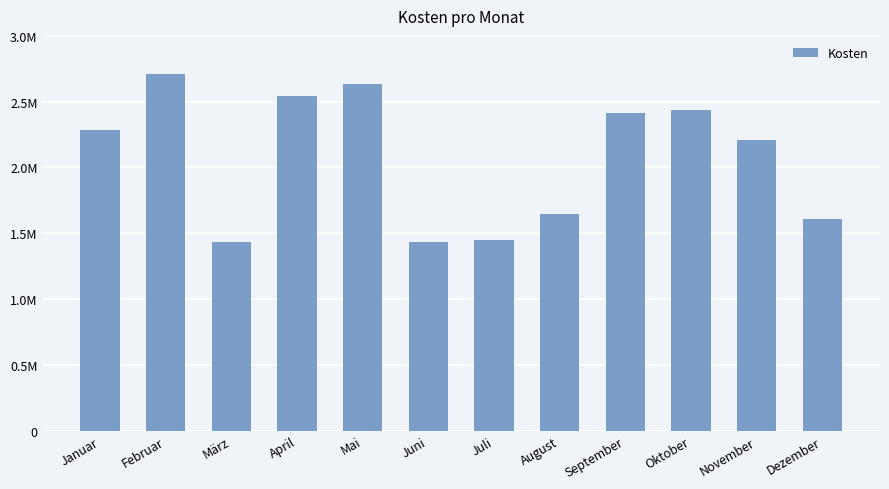

Are the bars horizontal?

No